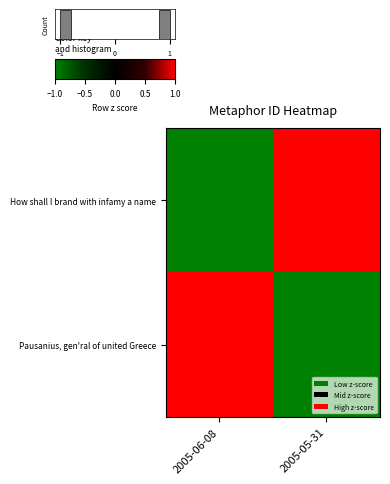

At which label is Pausanius, gen'ral of united Greece closest to 0?

2005-06-08